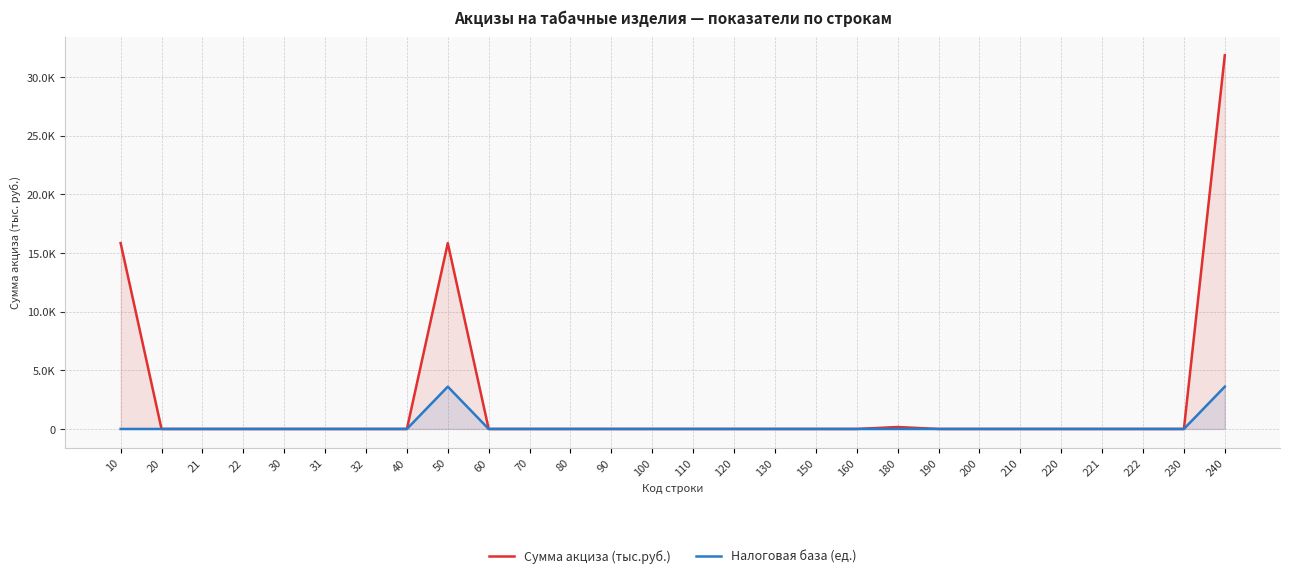

Where is the first local maximum for Налоговая база (ед.)?

50